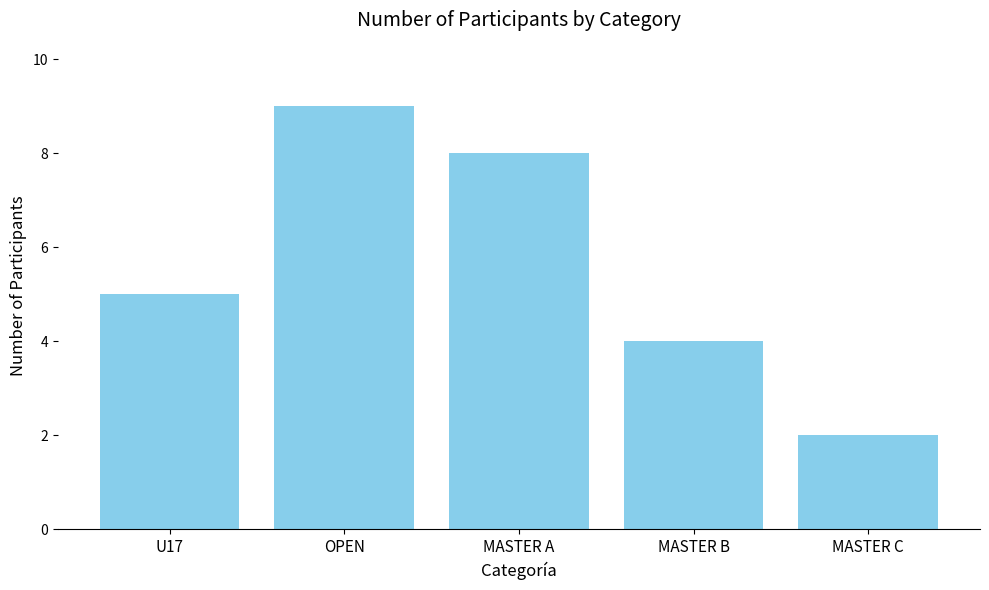

At which label is the value closest to 5?

U17